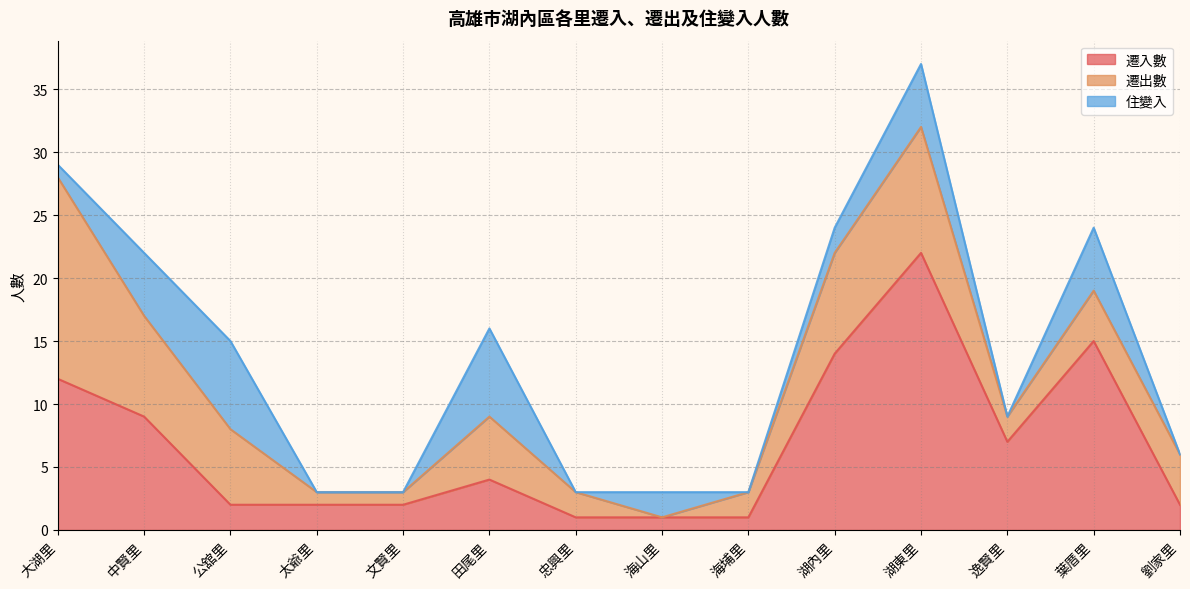

Reading left to right, extract all data points from this chart.

遷入數: 大湖里=12	中賢里=9	公舘里=2	太爺里=2	文賢里=2	田尾里=4	忠興里=1	海山里=1	海埔里=1	湖內里=14	湖東里=22	逸賢里=7	葉厝里=15	劉家里=2
遷出數: 大湖里=16	中賢里=8	公舘里=6	太爺里=1	文賢里=1	田尾里=5	忠興里=2	海山里=0	海埔里=2	湖內里=8	湖東里=10	逸賢里=2	葉厝里=4	劉家里=4
住變入: 大湖里=1	中賢里=5	公舘里=7	太爺里=0	文賢里=0	田尾里=7	忠興里=0	海山里=2	海埔里=0	湖內里=2	湖東里=5	逸賢里=0	葉厝里=5	劉家里=0